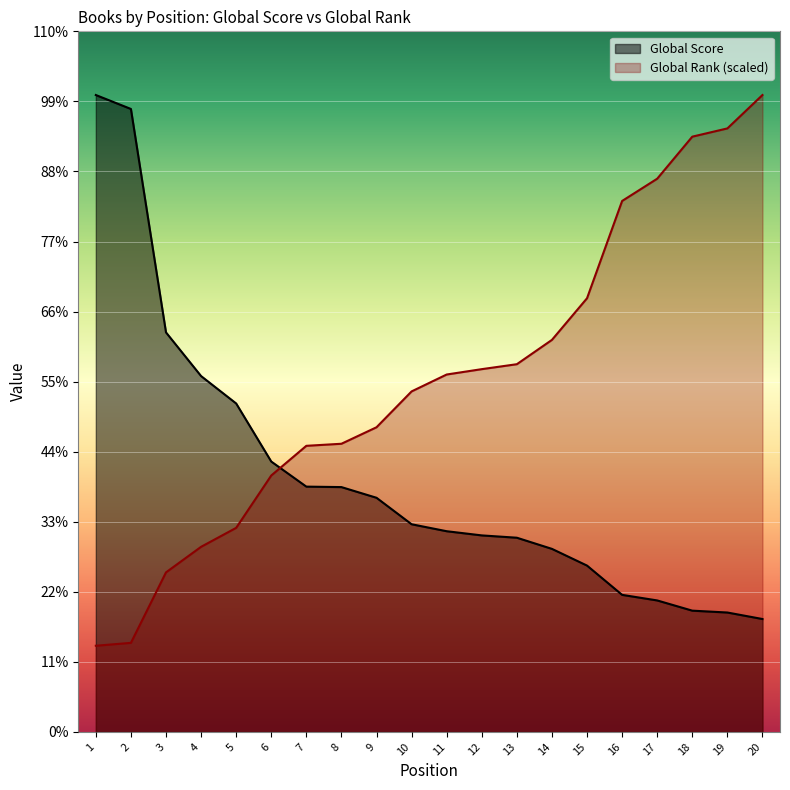

What are all the series names shown in the legend?

Global Score, Global Rank (scaled)